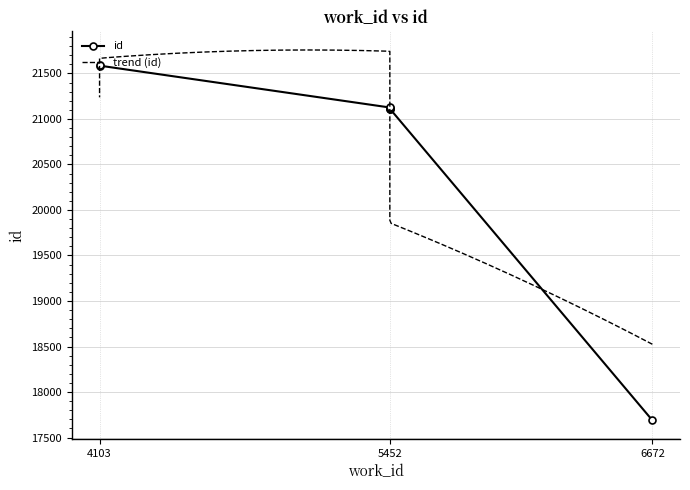

What is the sum of all values?

145340